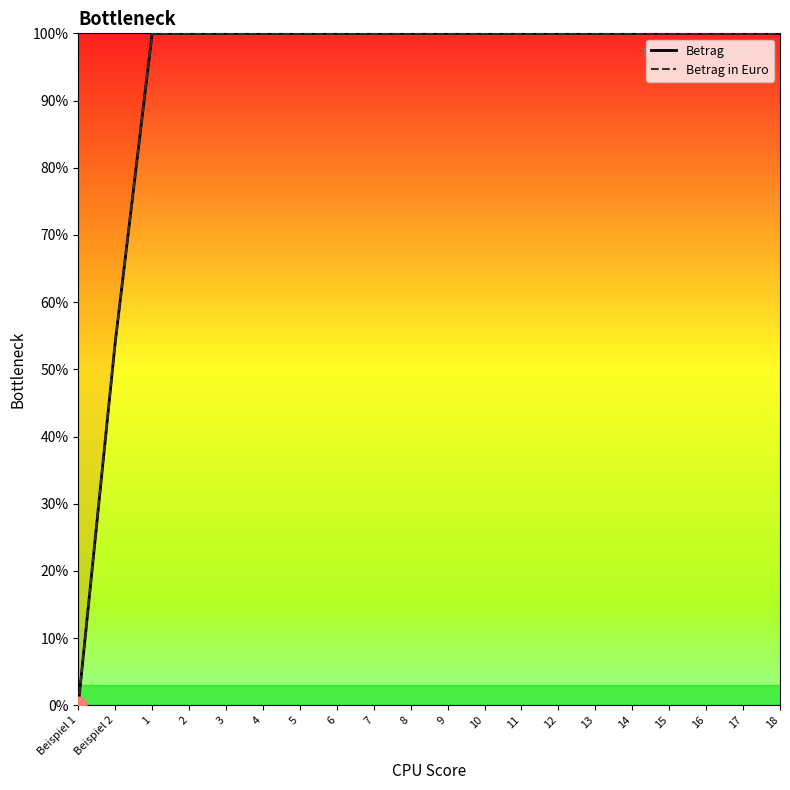

Read the Betrag value at 16, to the nearest 10.

100